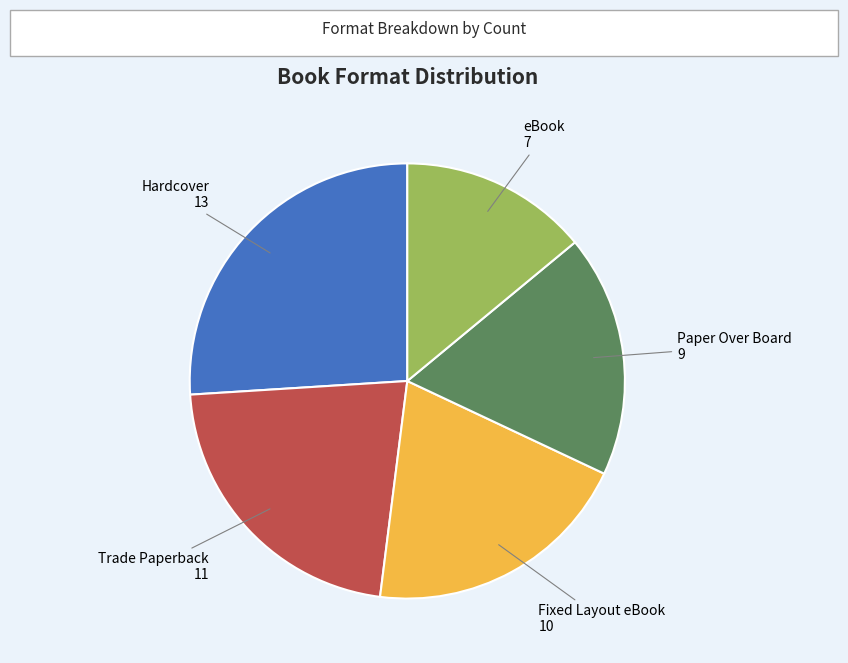

Is there a majority slice in this chart?

No